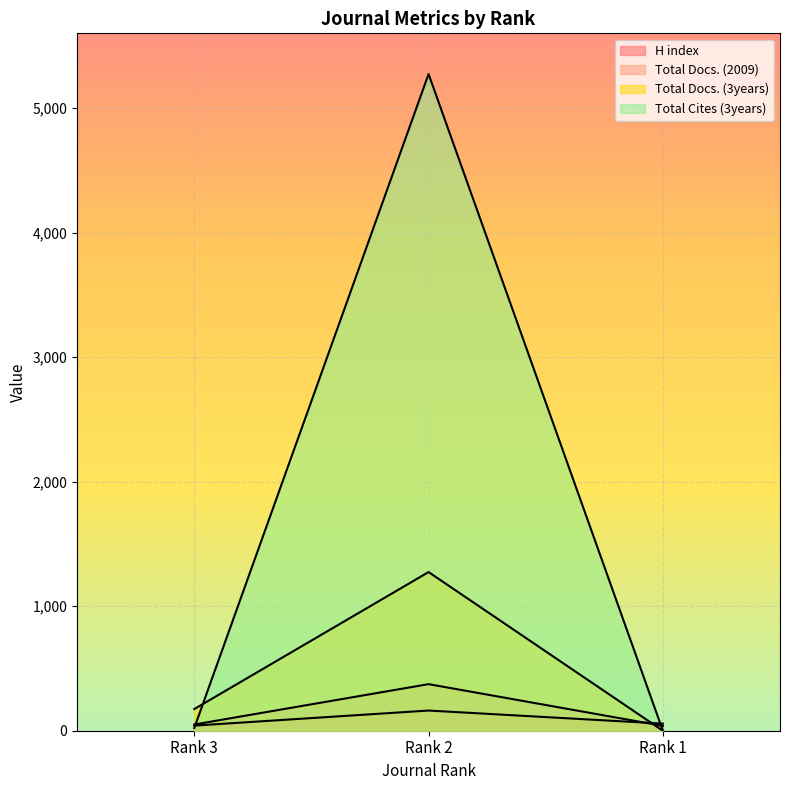

How many categories are shown in the chart?

3